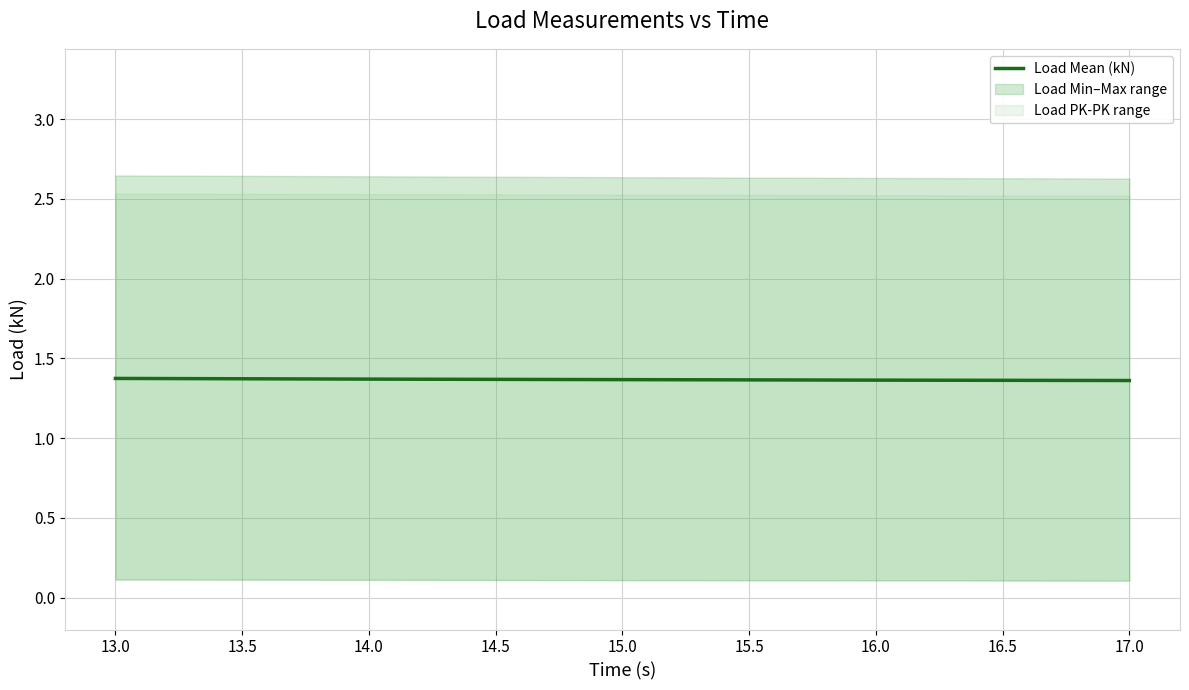

True or false: Load Mean (kN) has a value of 1.4 at 15.0.

True